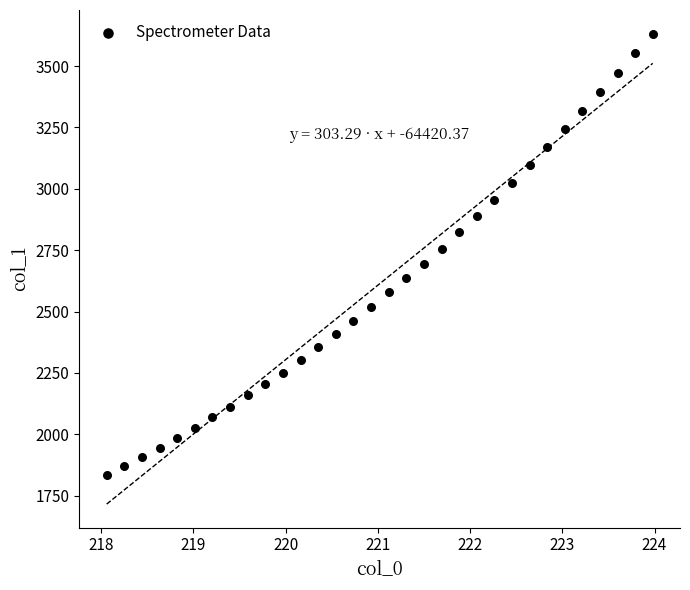

What is the range of Y values (max minus min)?

1798.2